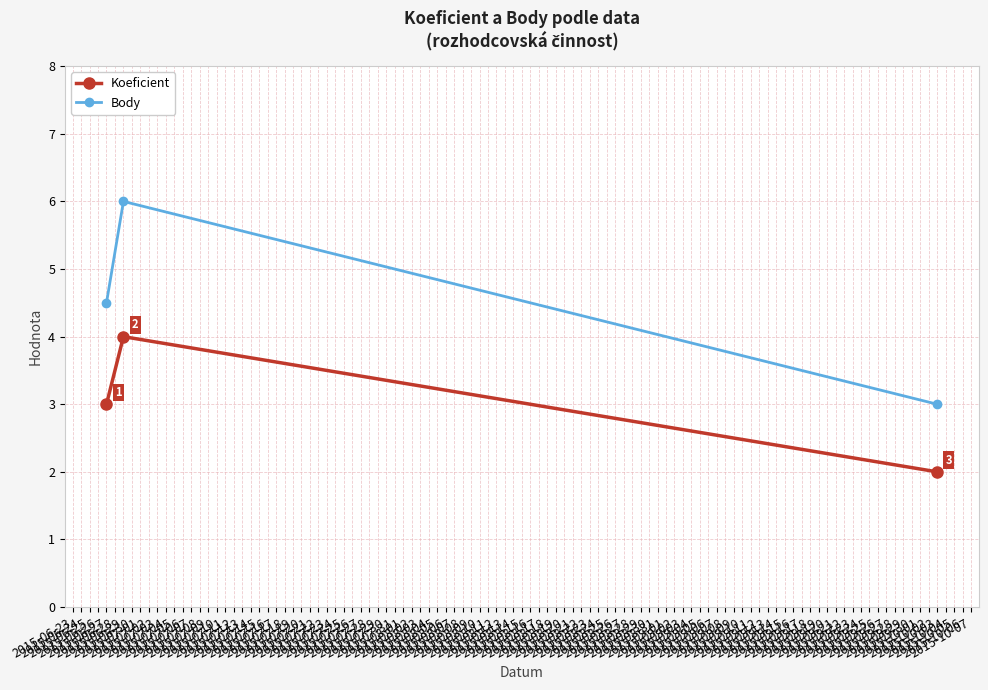

Which series has the largest range (max minus min)?

Body